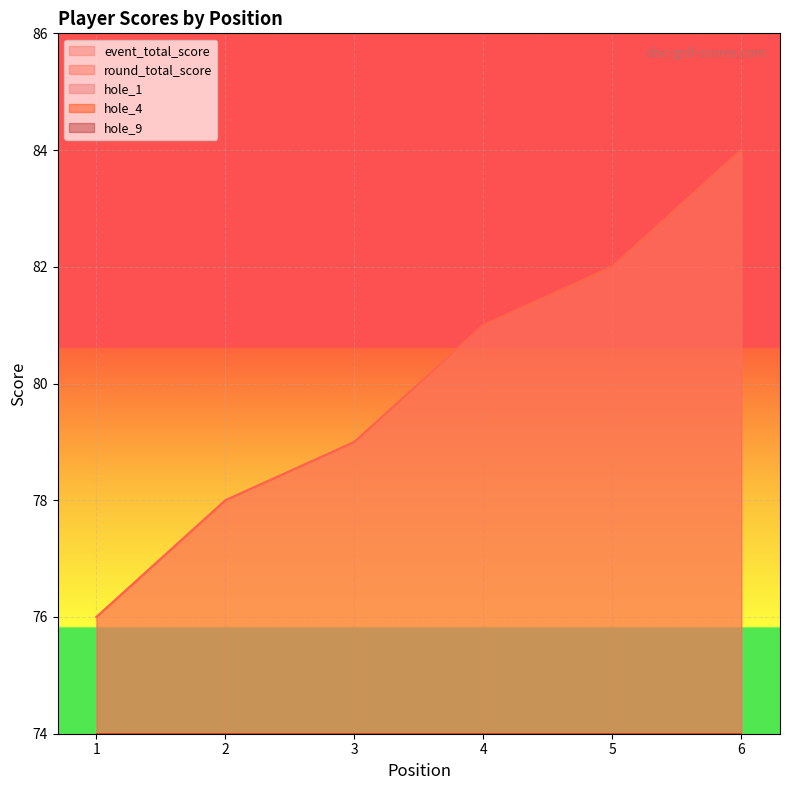

True or false: event_total_score and round_total_score cross at least once.

False